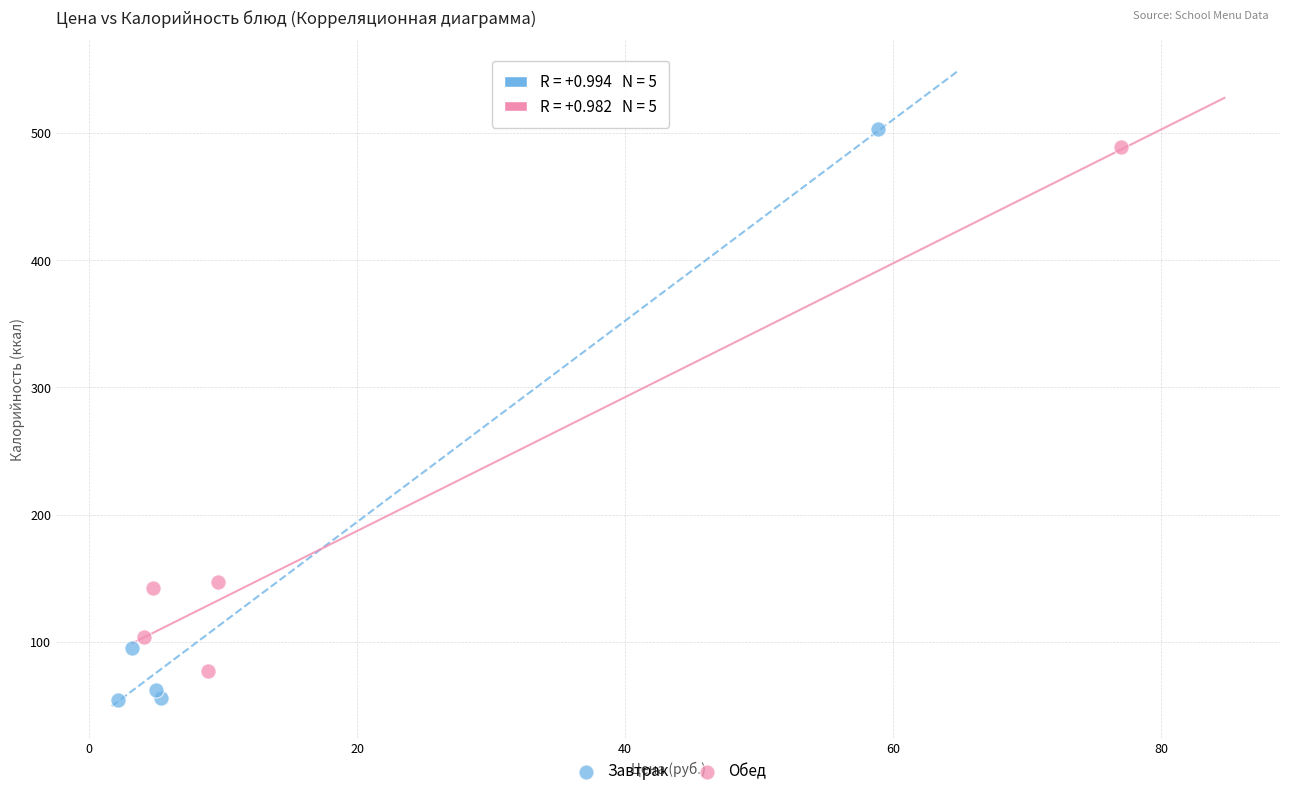

Which series contains the lowest Y value?

Завтрак